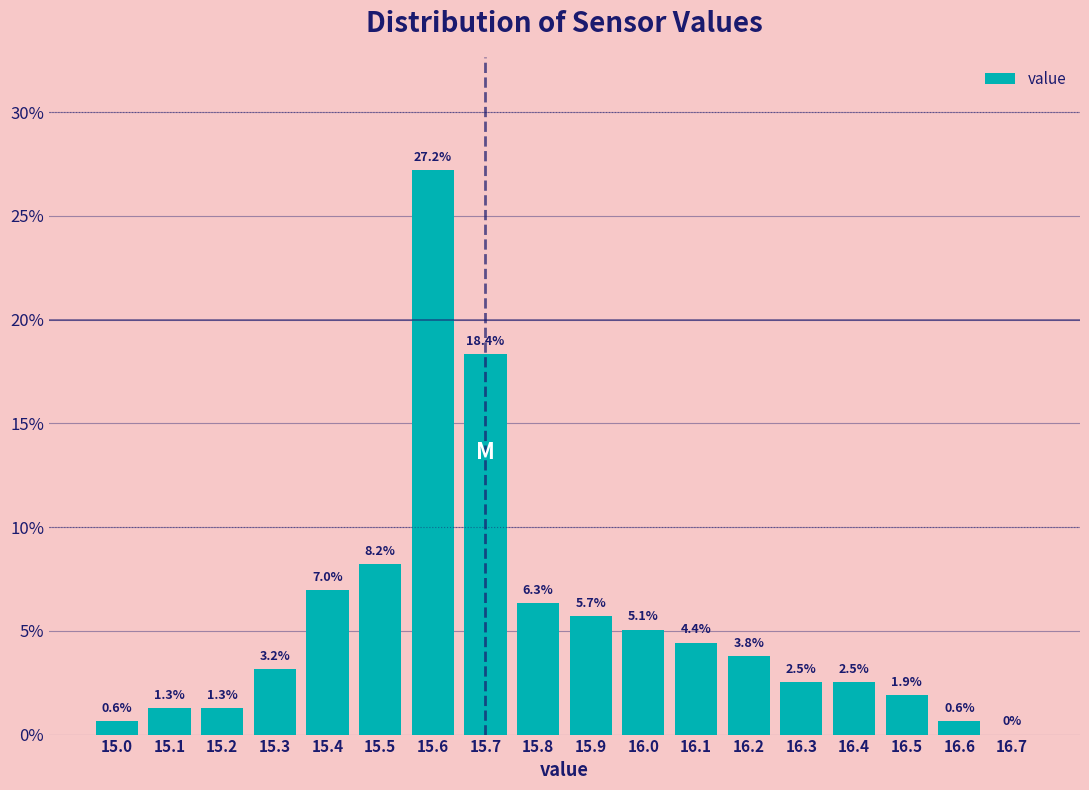

Which range on the x-axis has the tallest bar?

15.55 to 15.65